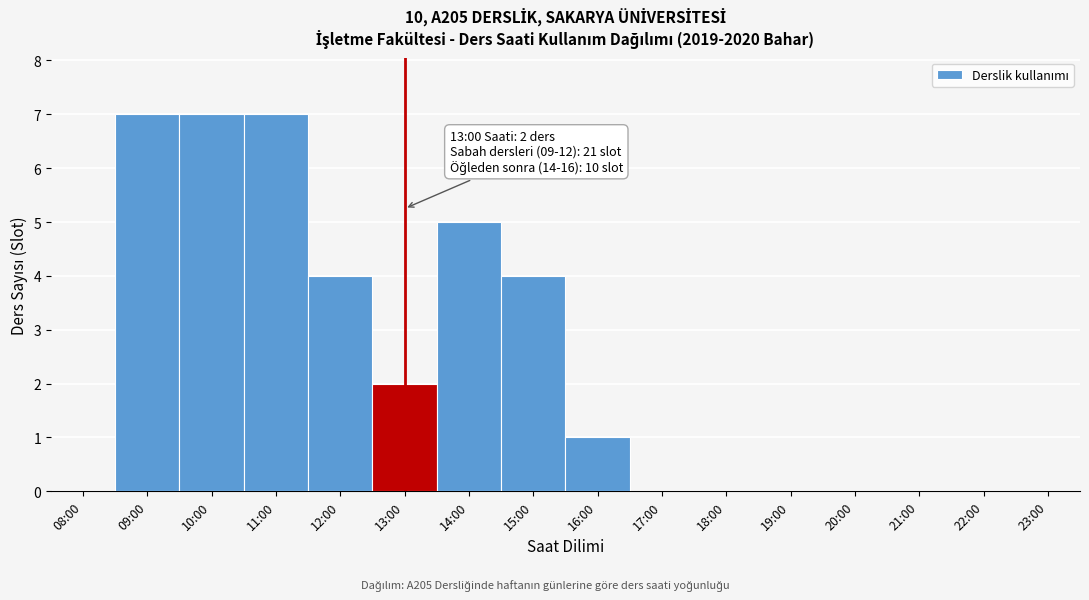

Reading left to right, transcribe all the data shown in this chart.

08:00=0	09:00=7	10:00=7	11:00=7	12:00=4	13:00=2	14:00=5	15:00=4	16:00=1	17:00=0	18:00=0	19:00=0	20:00=0	21:00=0	22:00=0